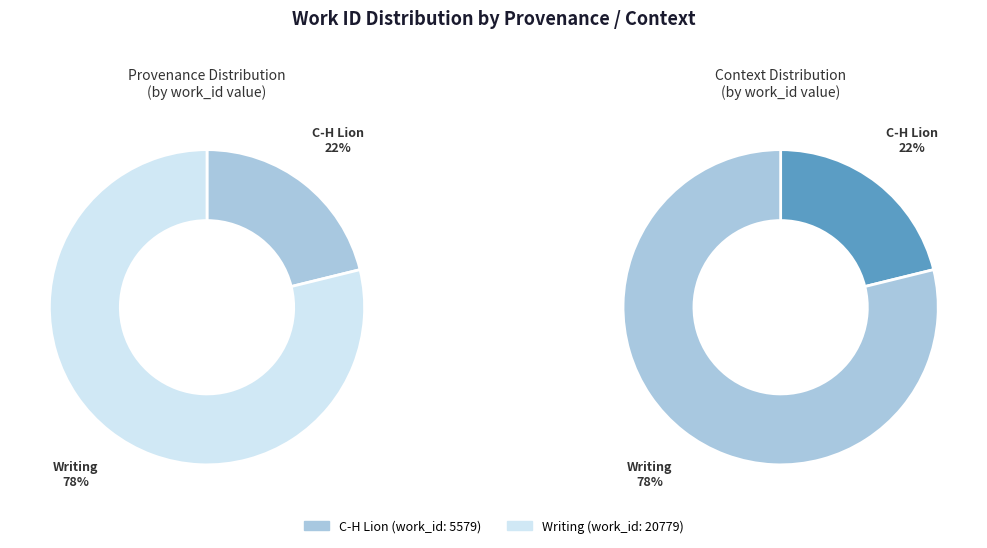

How many slices are in this pie chart?

2